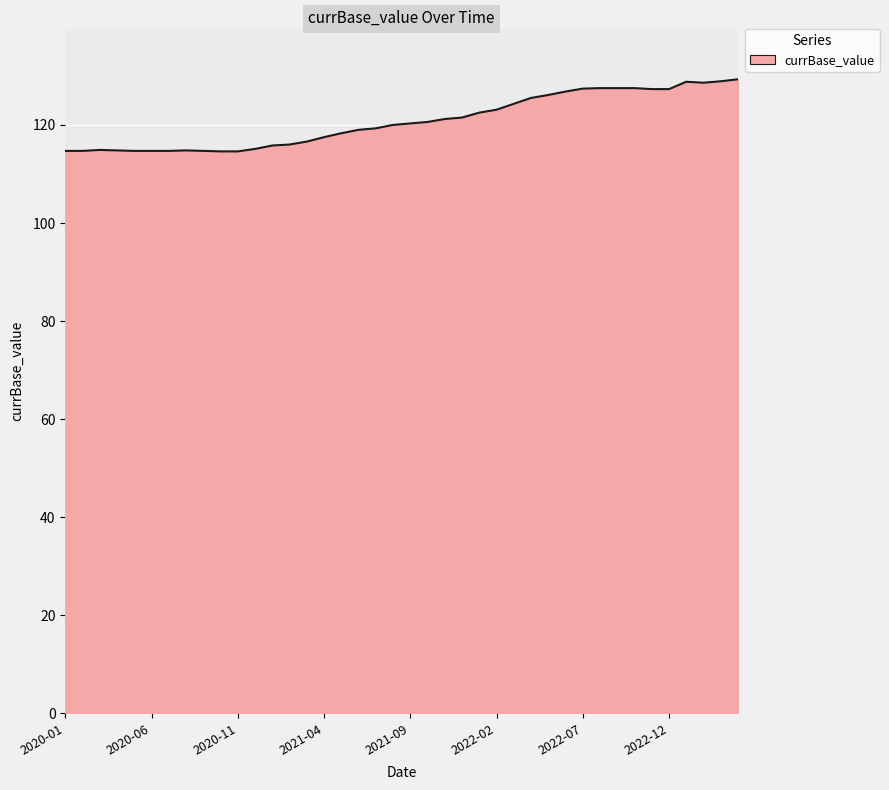

What is the greatest value displayed?

129.3